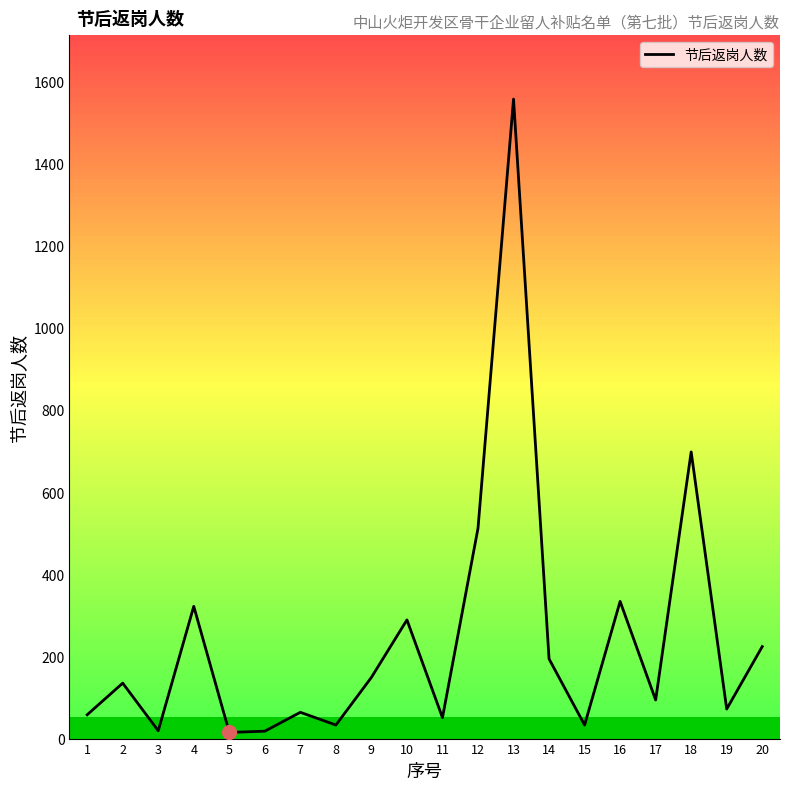

What is the greatest value displayed?

1557